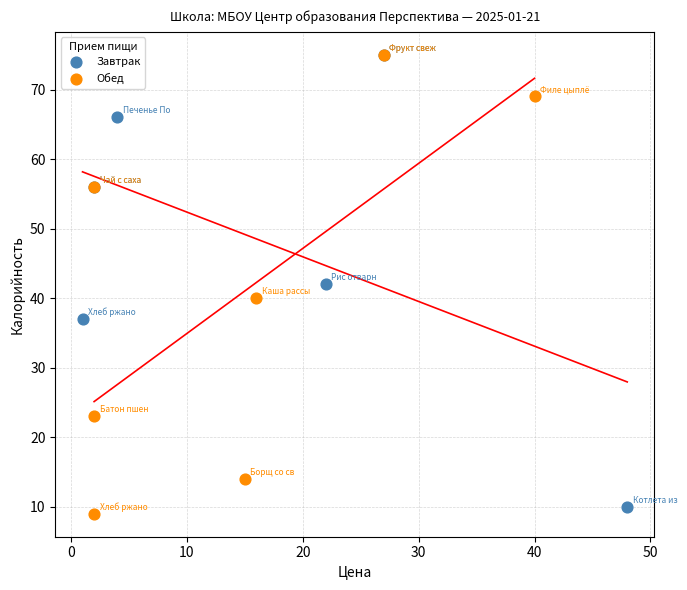

What are all the series names shown in the legend?

Завтрак, Обед